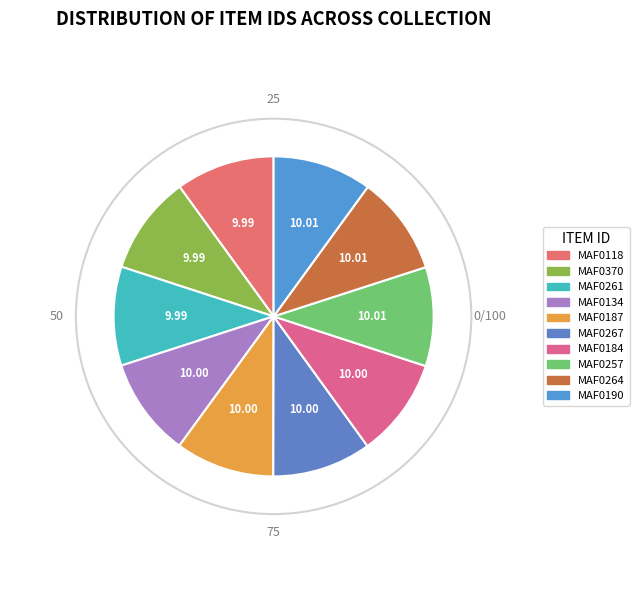

Is it true that MAF0187 is 10% of the pie?

True